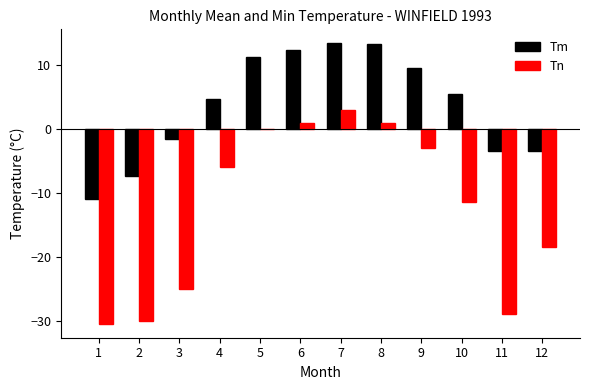

What is the sum of all Tn values?

-148.5